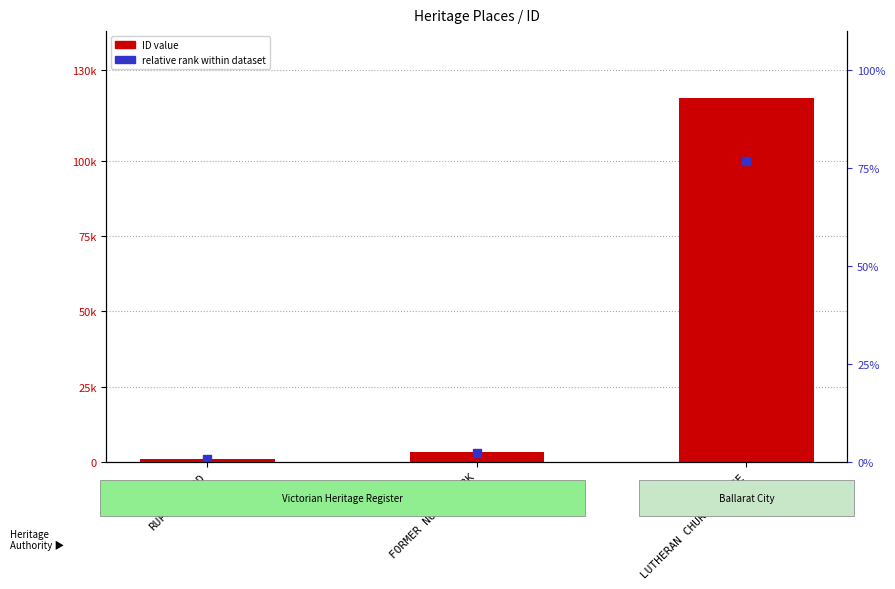

What are all the series names shown in the legend?

ID value, relative rank within dataset